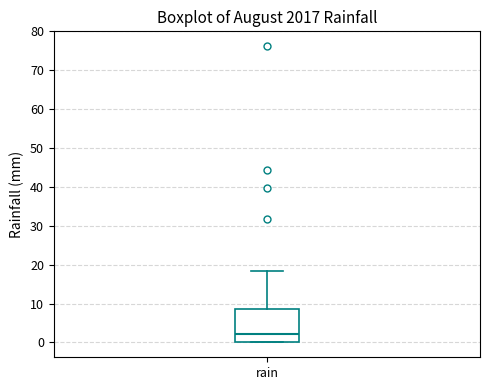

Transcribe this box plot: give where the median line is, the range the box spans, and where the two whiskers end, as read against the y-axis. The values are not printed on the chart, so give them approximately, as read against the axis.

median 2, box 0 to 9, whiskers 0 to 18